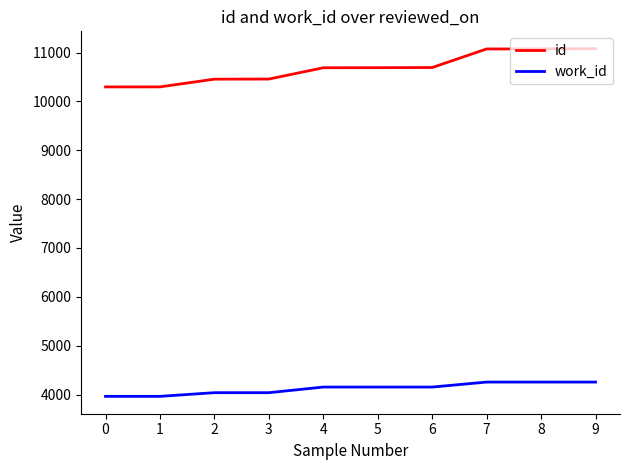

What is the difference between the maximum and second lowest values in the work_id series?

292